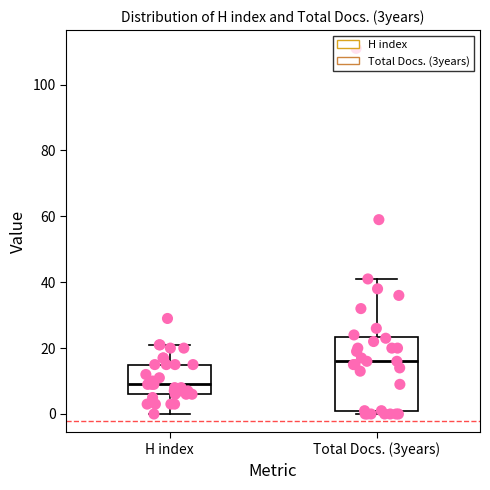

Comparing the boxes themselves (not the whiskers), which one is the tallest?

Total Docs. (3years)